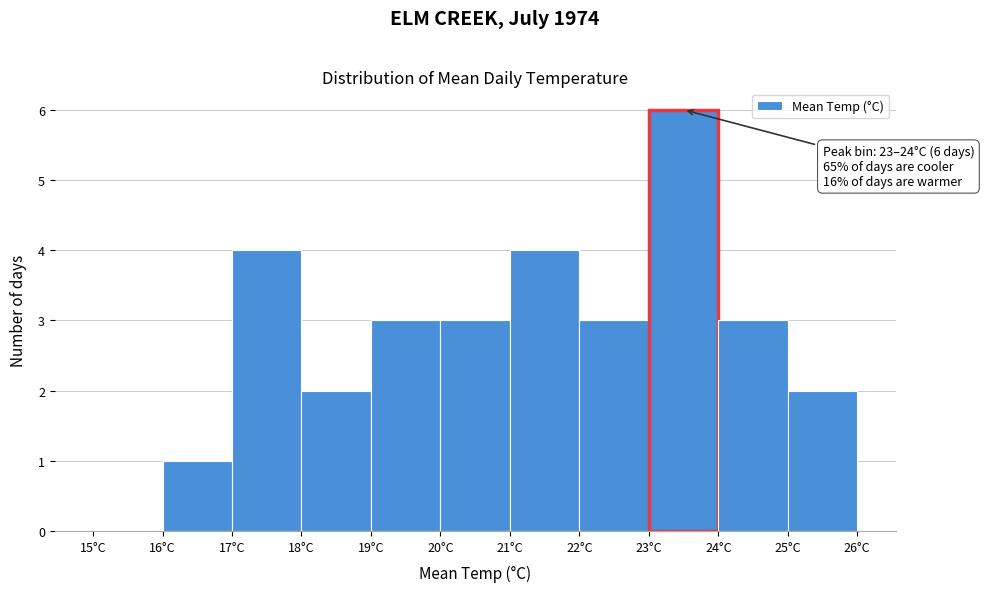

Which range on the x-axis has the tallest bar?

23 to 24